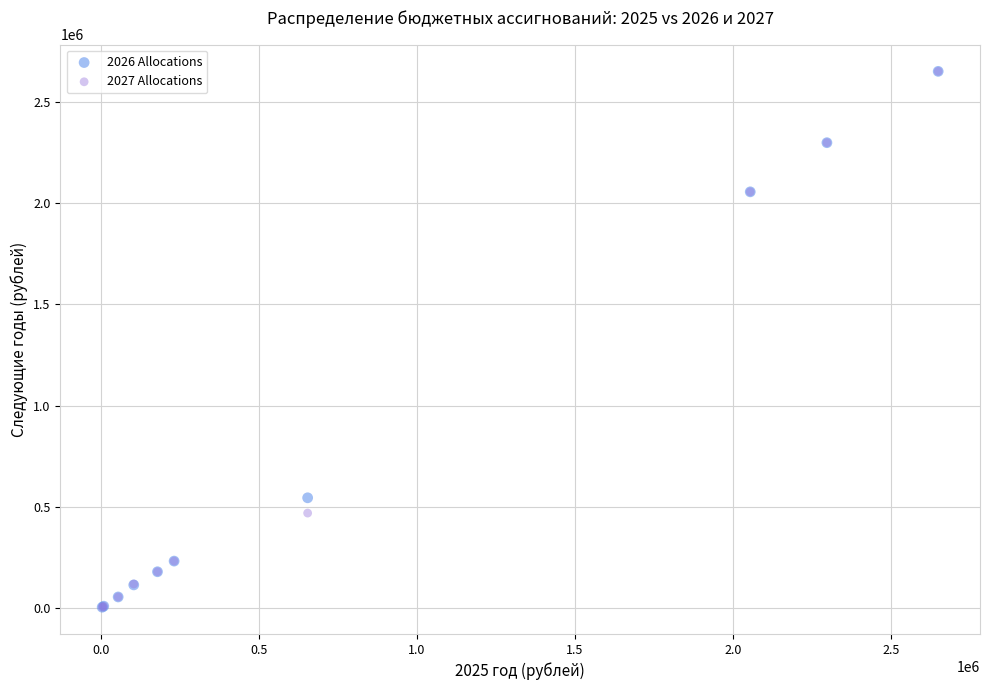

What are all the series names shown in the legend?

2026 Allocations, 2027 Allocations